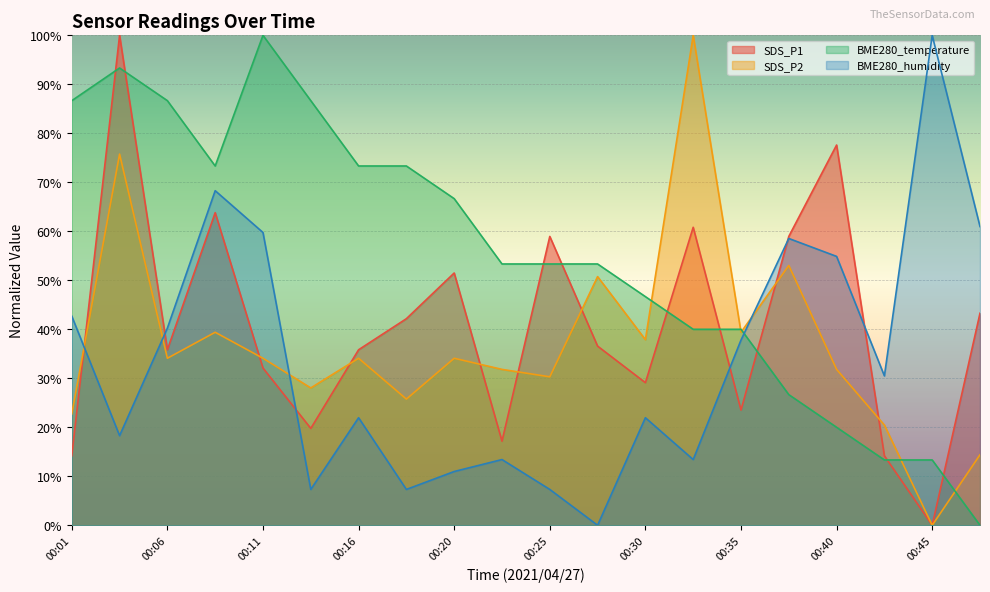

Read the BME280_temperature value at 00:30.

46.7